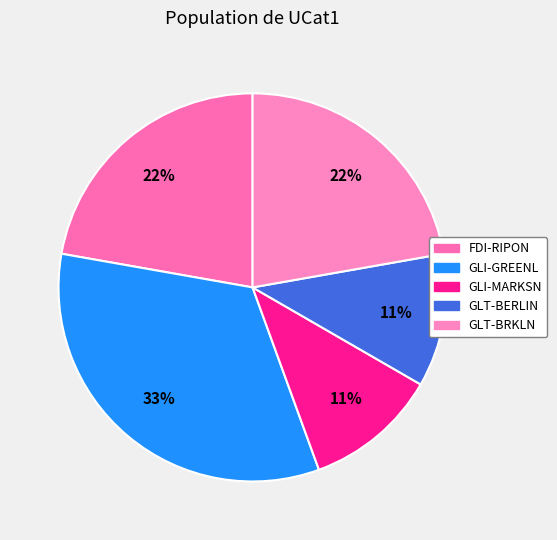

To the nearest percent, what is the difference between the largest and smallest slice percentages?

22%